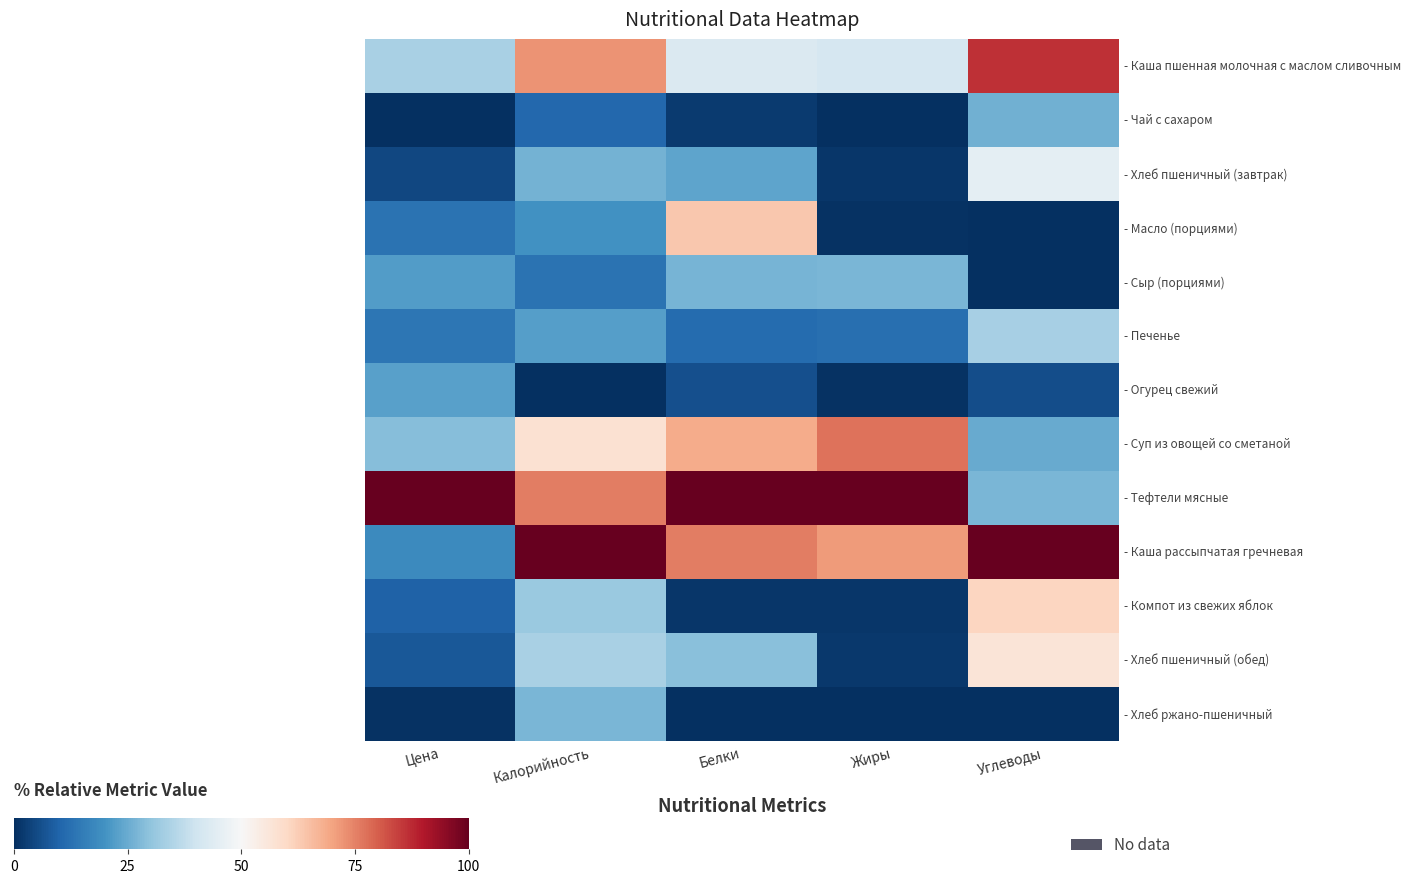

Count the number of data series in this chart.

13